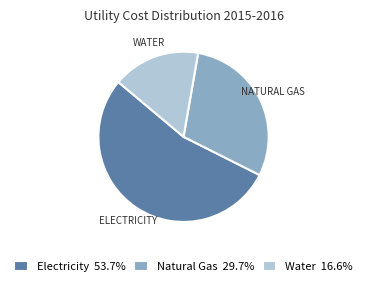

Do Electricity 53.7% and Water 16.6% together represent more than half of the pie?

Yes